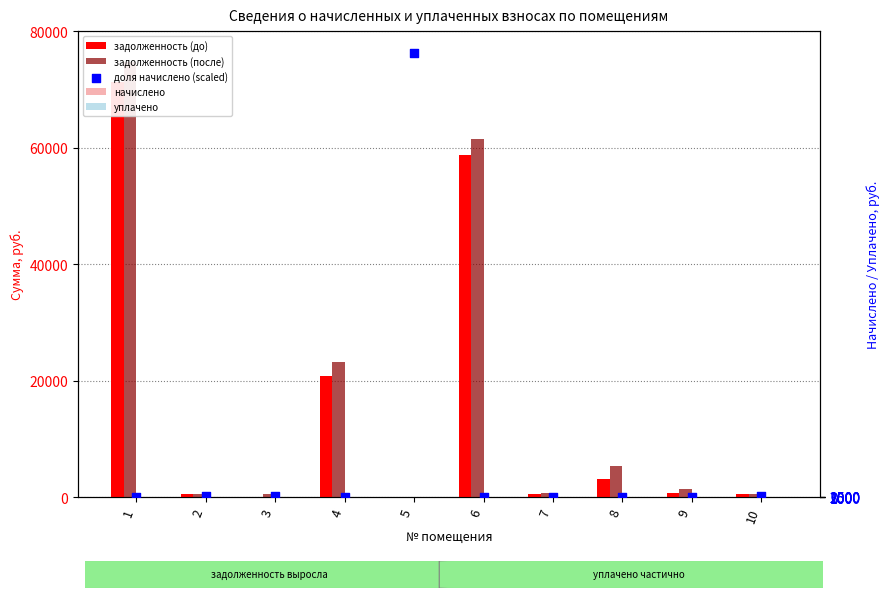

Which series contains the lowest Y value?

задолженность (до)